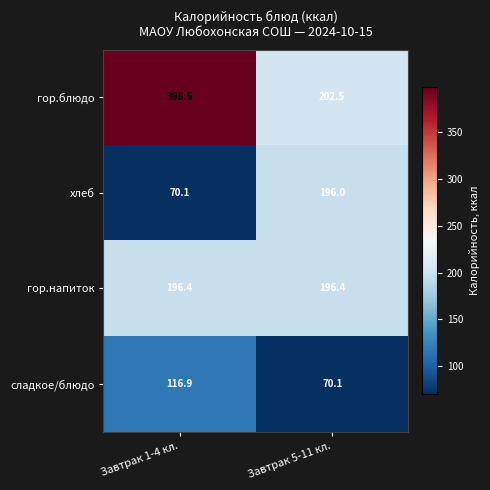

What is the sum of the сладкое/блюдо values at Завтрак 1-4 кл. and Завтрак 5-11 кл.?

187.0